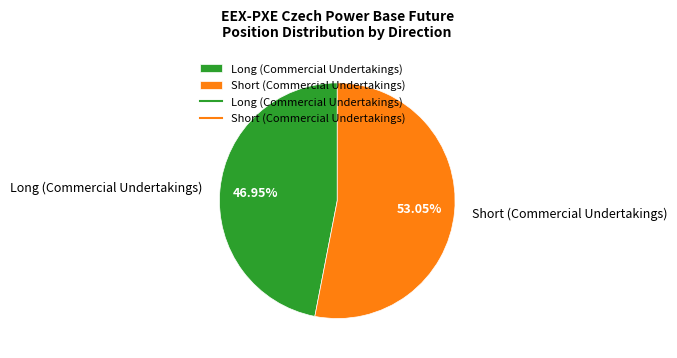

Does Long (Commercial Undertakings) account for over 50% of the chart?

No